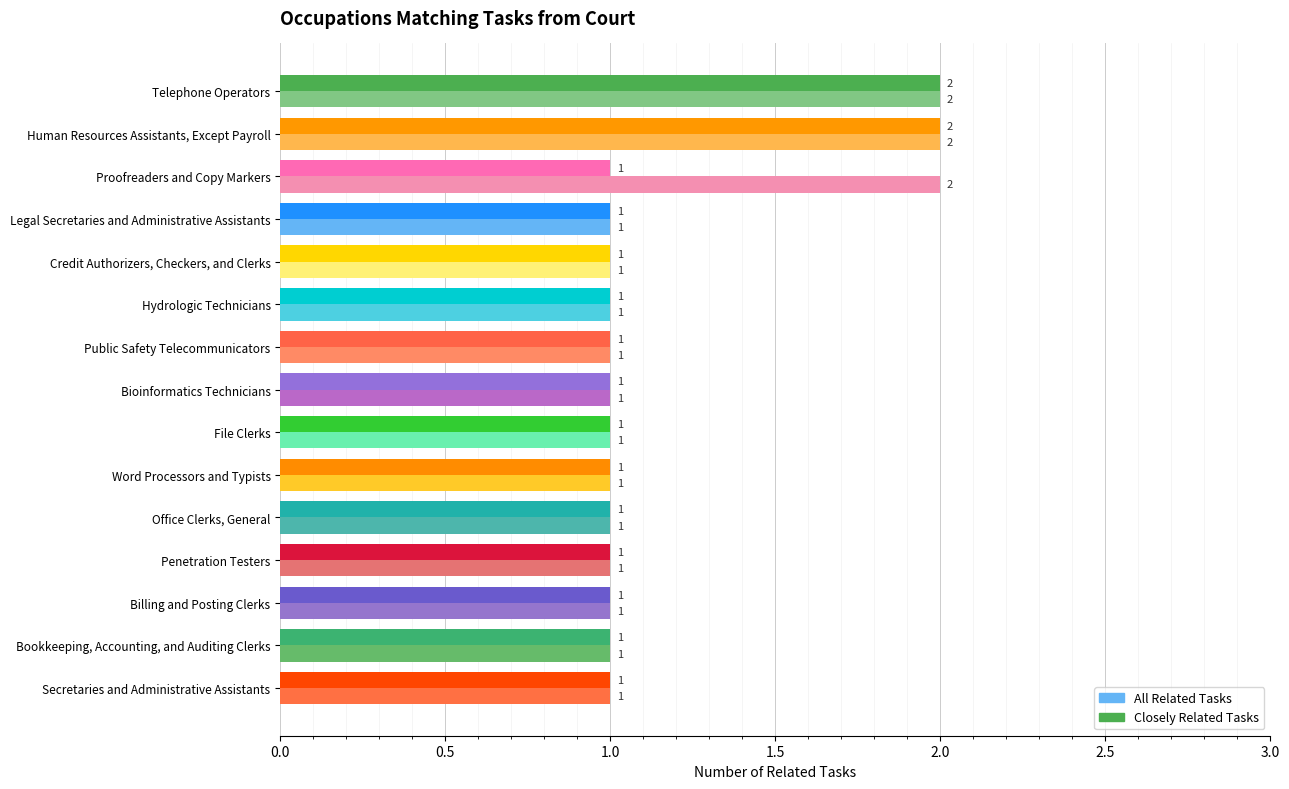

True or false: Closely Related Tasks has a value of 1 at Secretaries and Administrative Assistants.

True